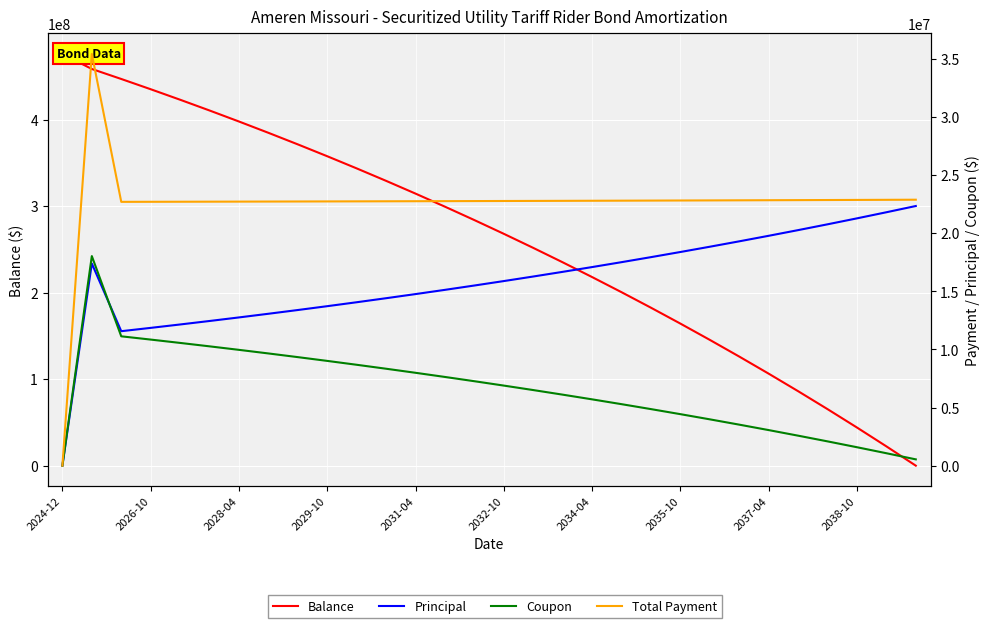

What is the spread (max minus min) of values at 2032-10?

261235046.9